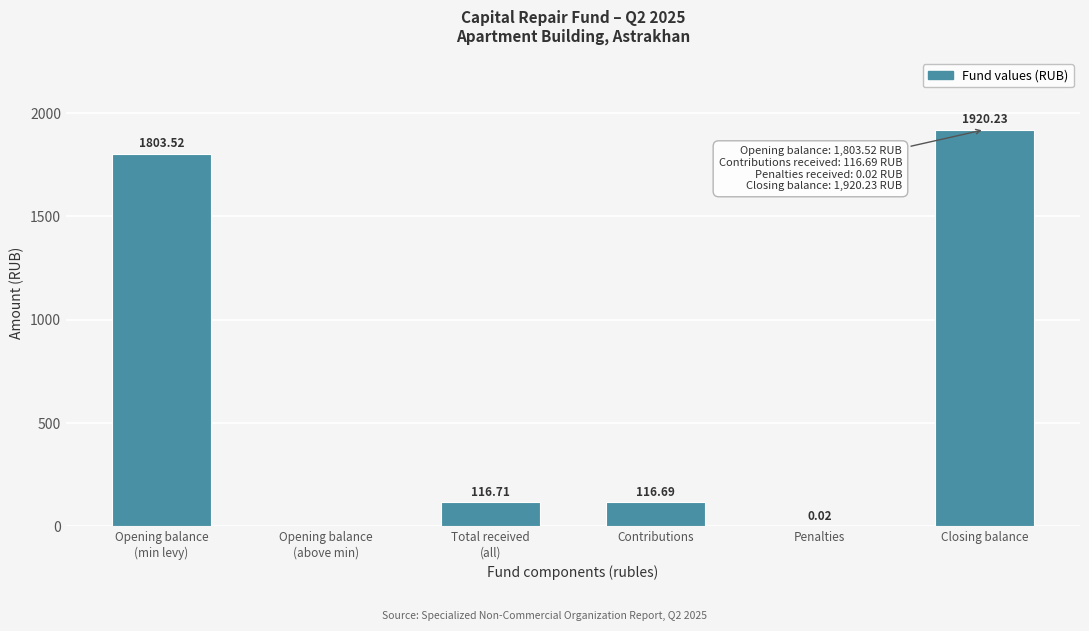

What is the change in value from Penalties to Closing balance?

+1920.2